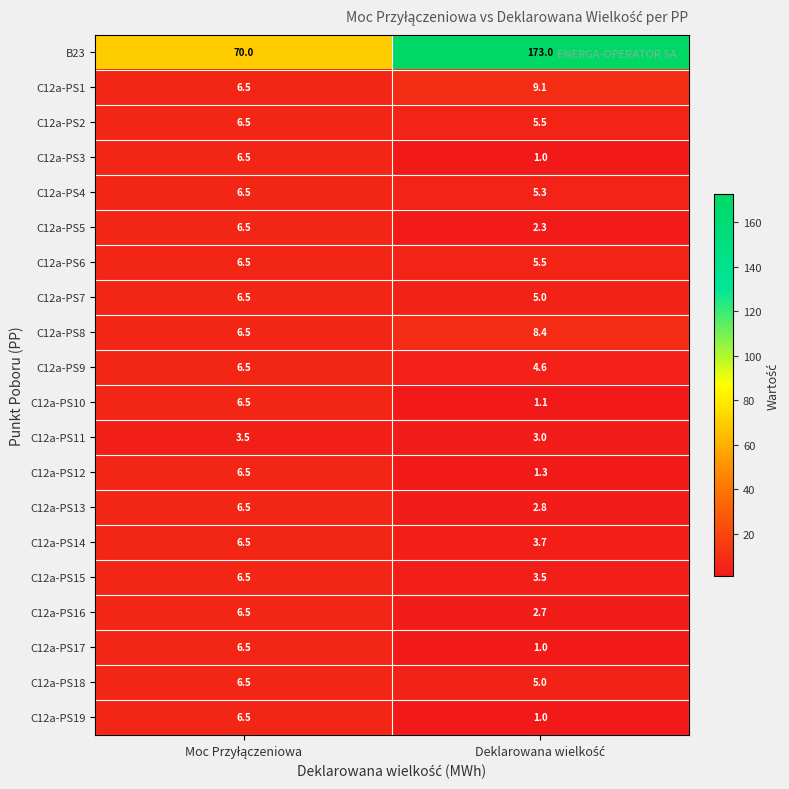

What is the minimum value for C12a-PS1?

6.5